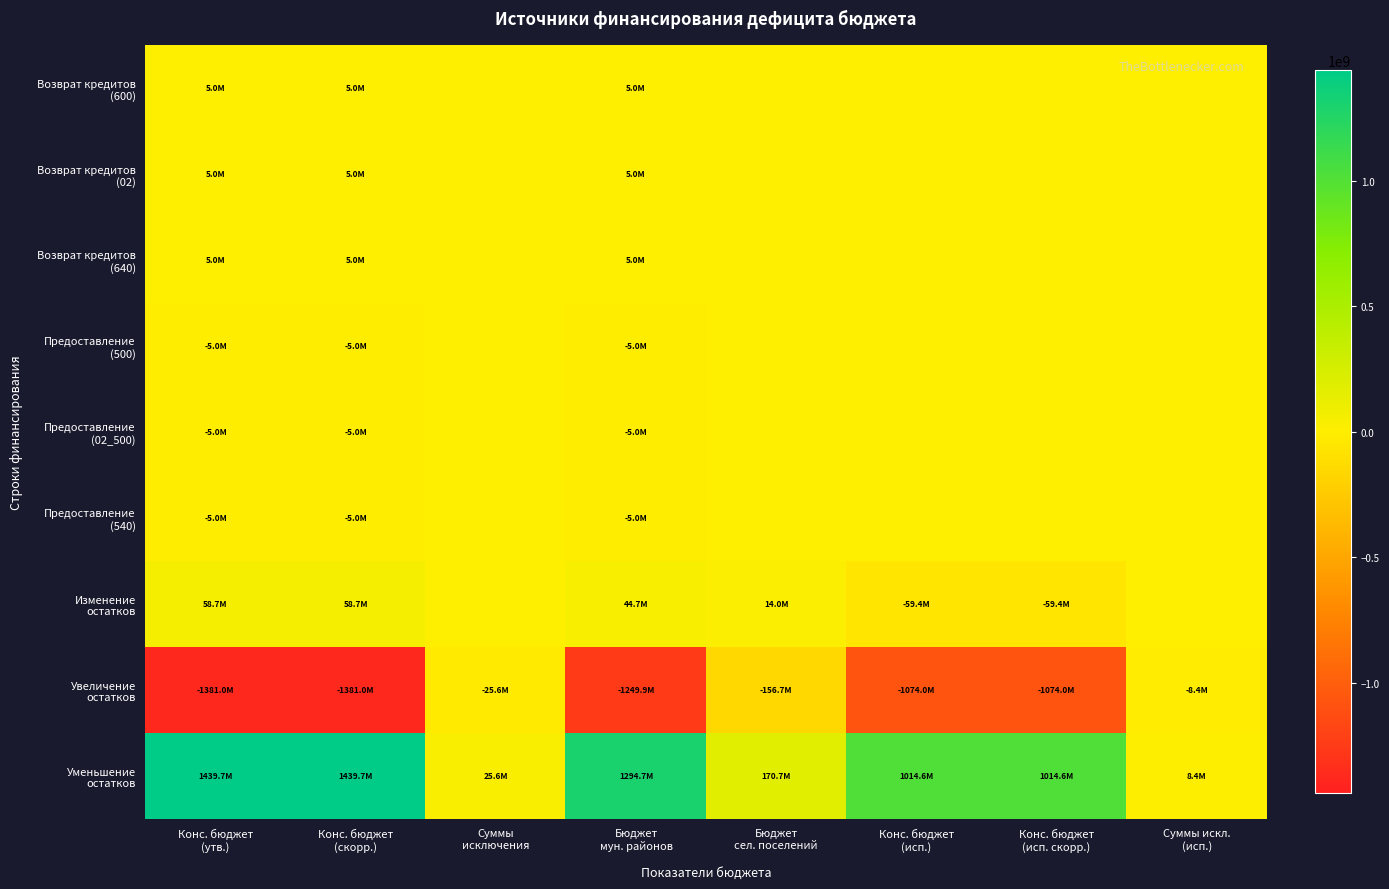

List the series in order of their peak value, highest first.

Уменьшение остатков, Изменение остатков, Возврат кредитов (600), Возврат кредитов (02), Возврат кредитов (640), Предоставление (500), Предоставление (02_500), Предоставление (540), Увеличение остатков